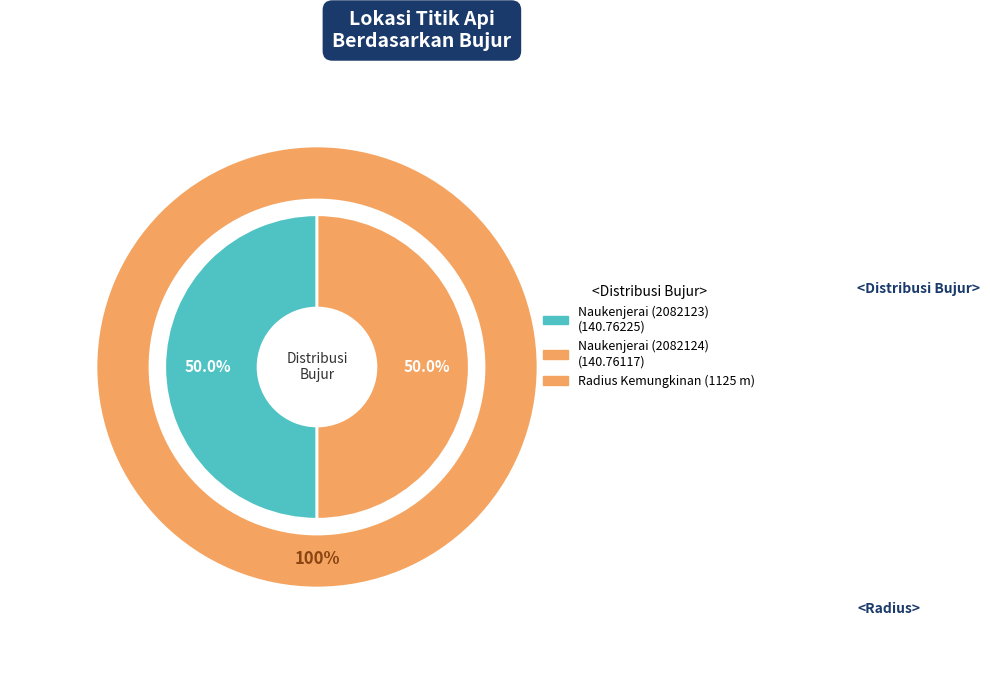

What is the majority slice?

Naukenjerai (2082123)